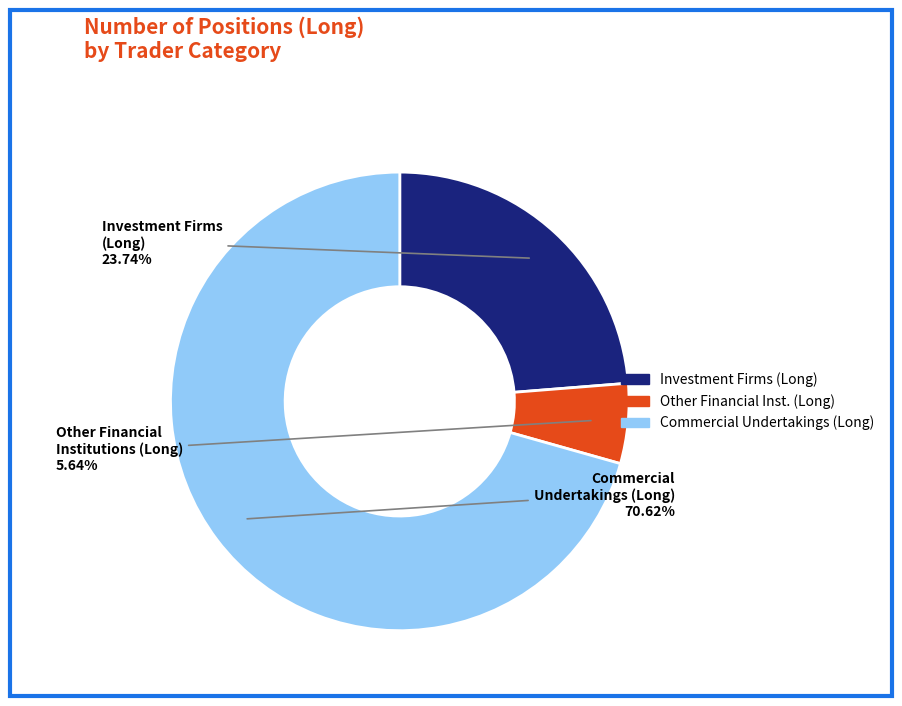

To the nearest percent, what is the difference between the largest and smallest slice percentages?

65%